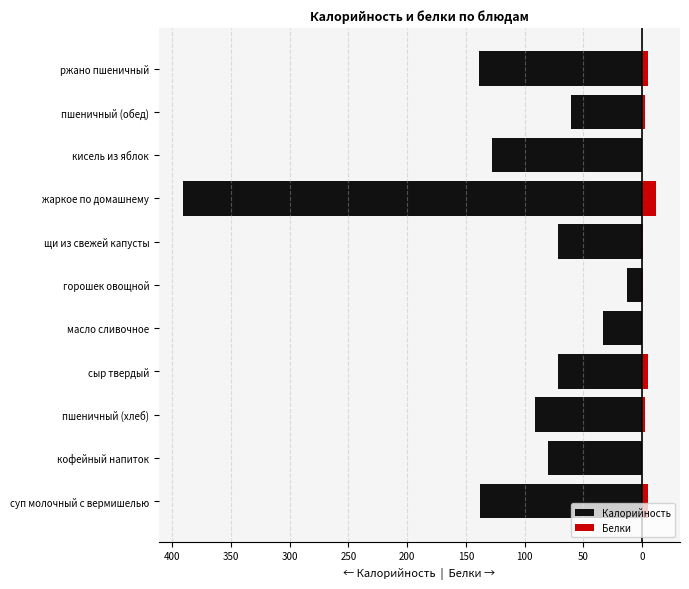

What is the difference between the Калорийность values at 150 and 200?

59